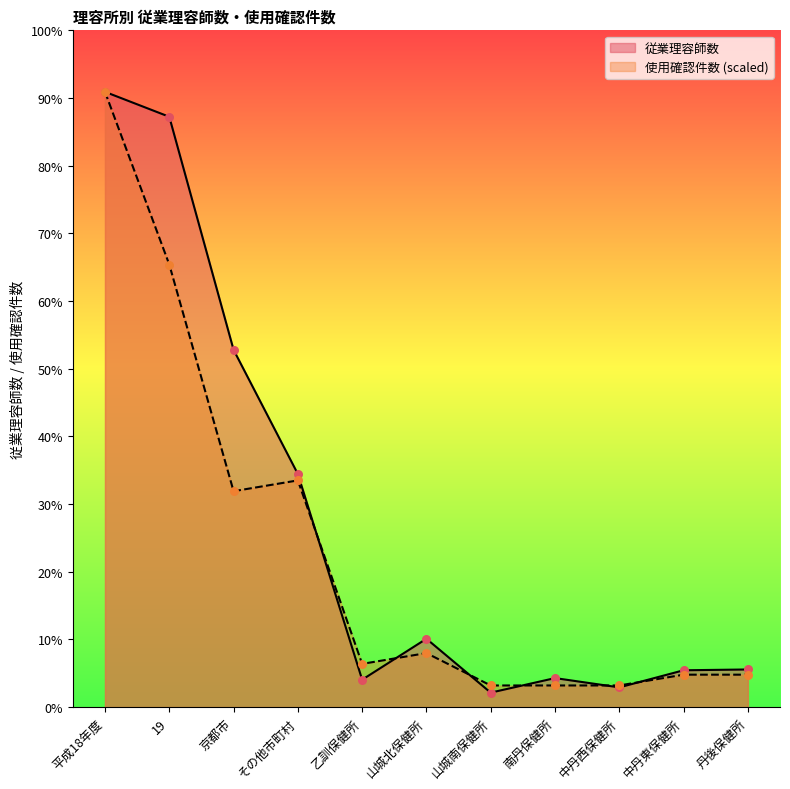

Which series contains the lowest Y value?

従業理容師数